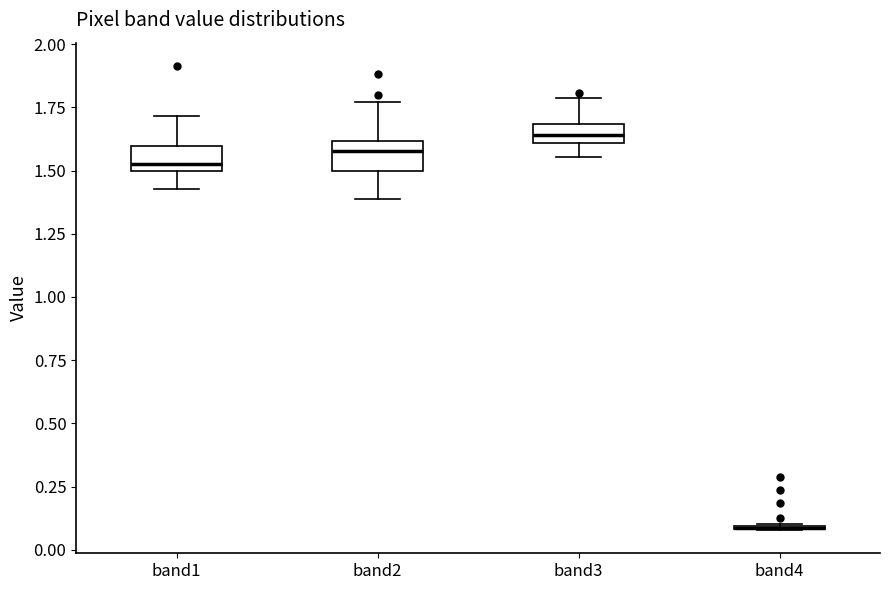

Where is the lower edge of the box for band3 on the y-axis? The values are not printed on the chart, so give them approximately, as read against the axis.

1.60